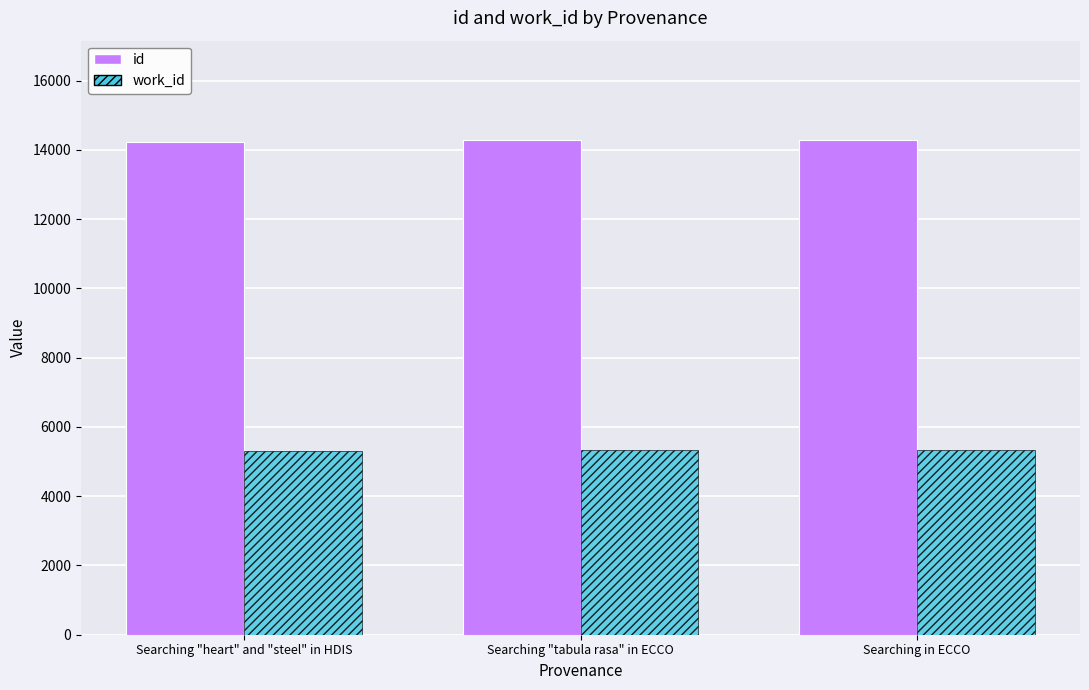

What is the minimum value for id?

14217